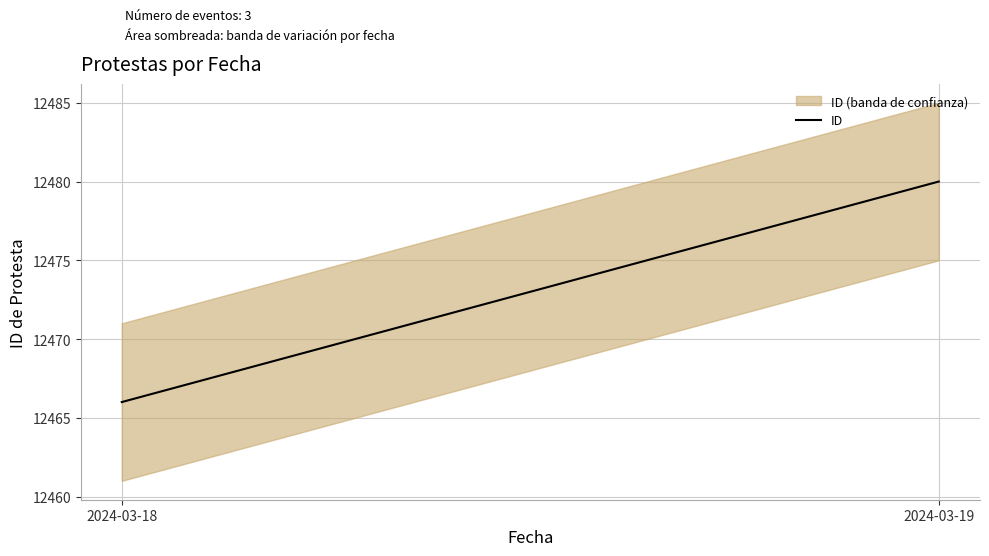

Count the values in the range 12466 to 12480.

2